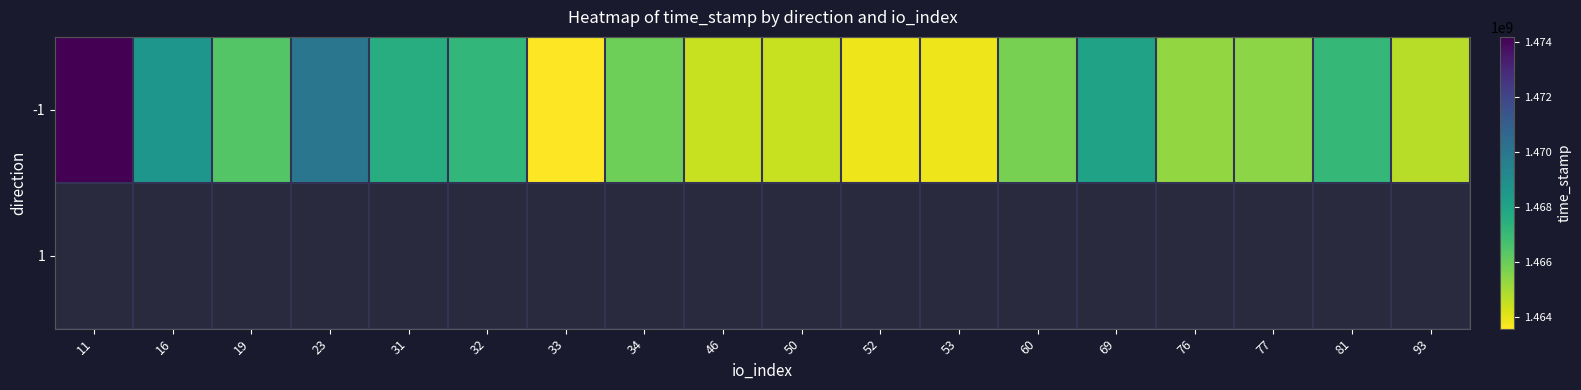

What is the greatest value displayed?

1474184118.0